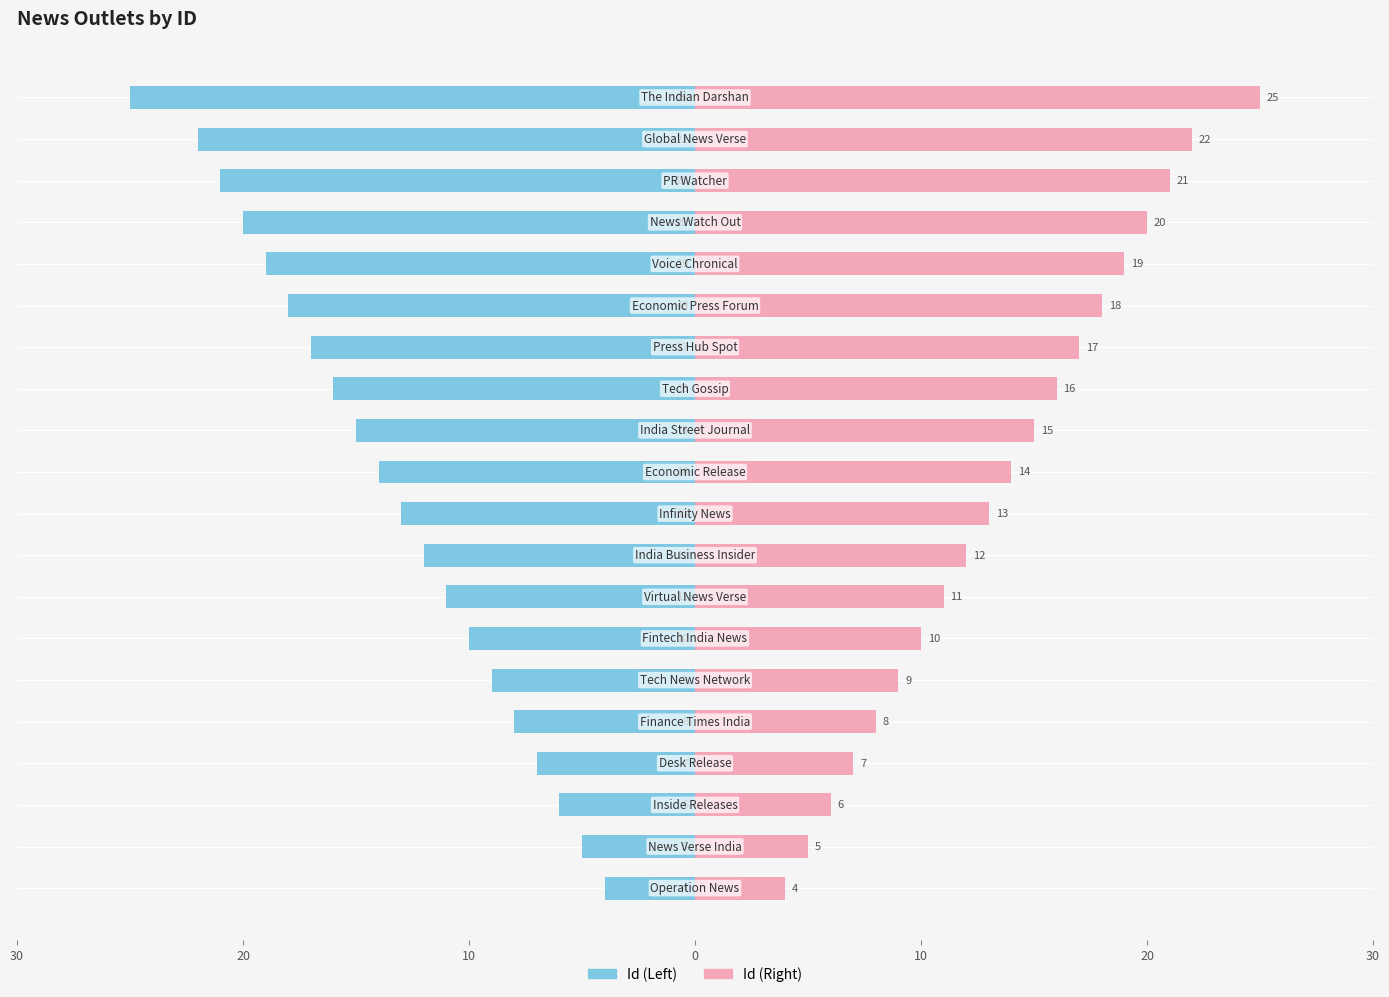

Are the bars horizontal?

Yes